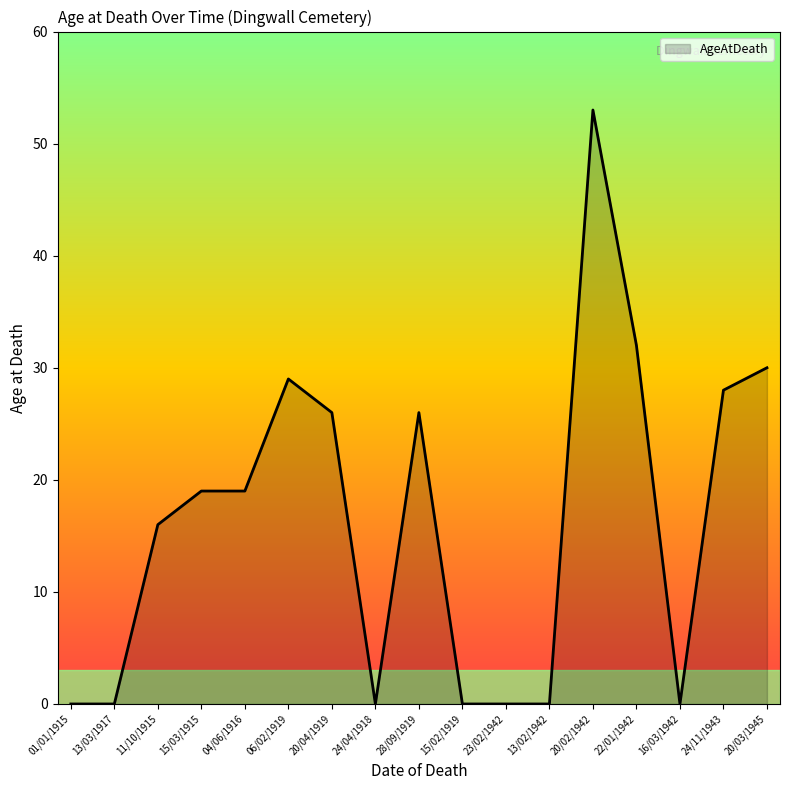

The value at 15/02/1919 is 0. True or false?

True